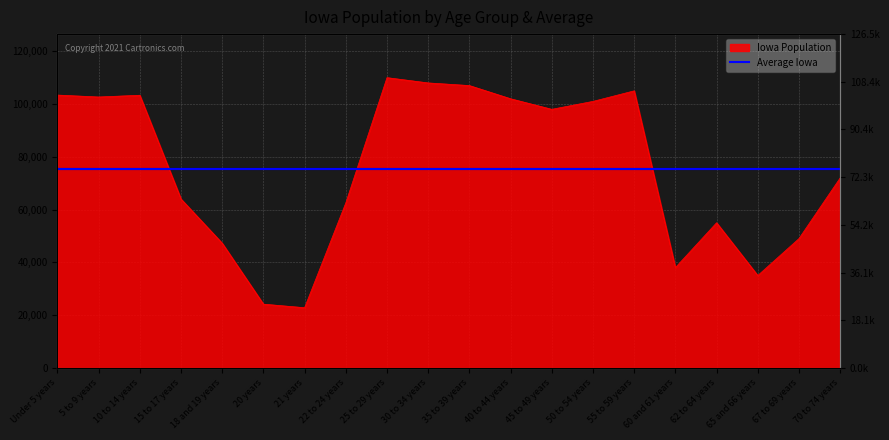

How many points are higher than both their immediate neighbors (excluding endpoints)?

4